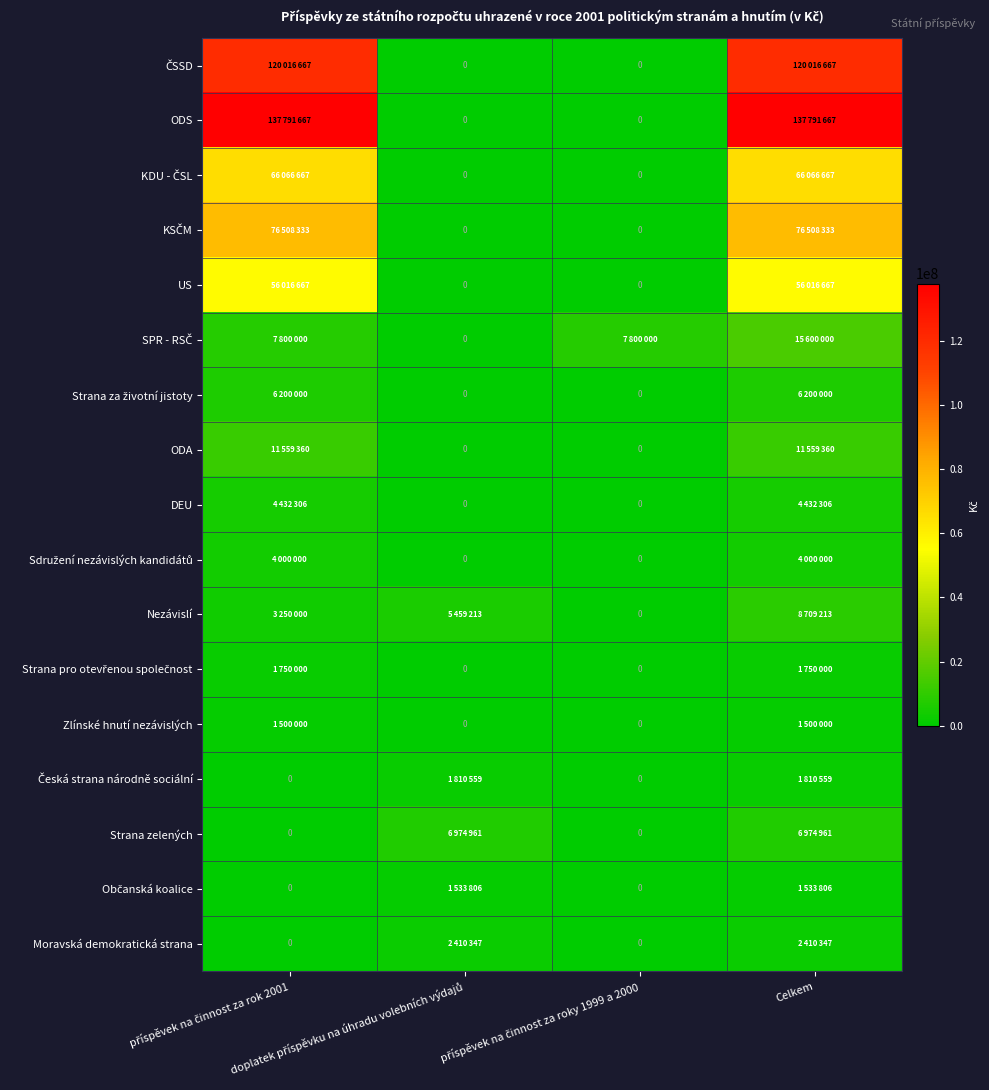

Is the value of KDU - ČSL at příspěvek na činnost za rok 2001 greater than the value of Česká strana národně sociální at Celkem?

Yes